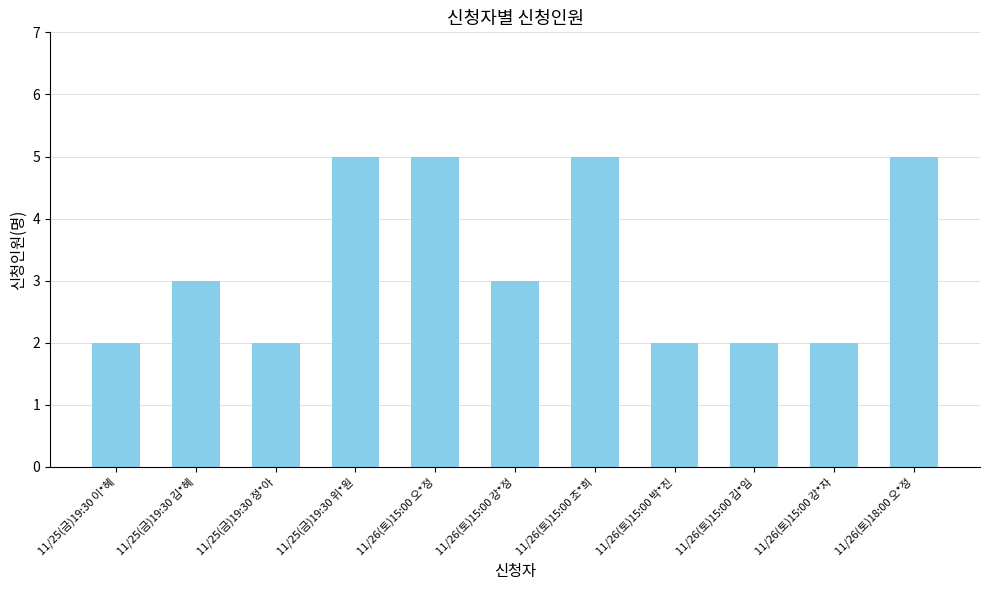

What value does the data have at 11/25(금)19:30 이*혜?

2